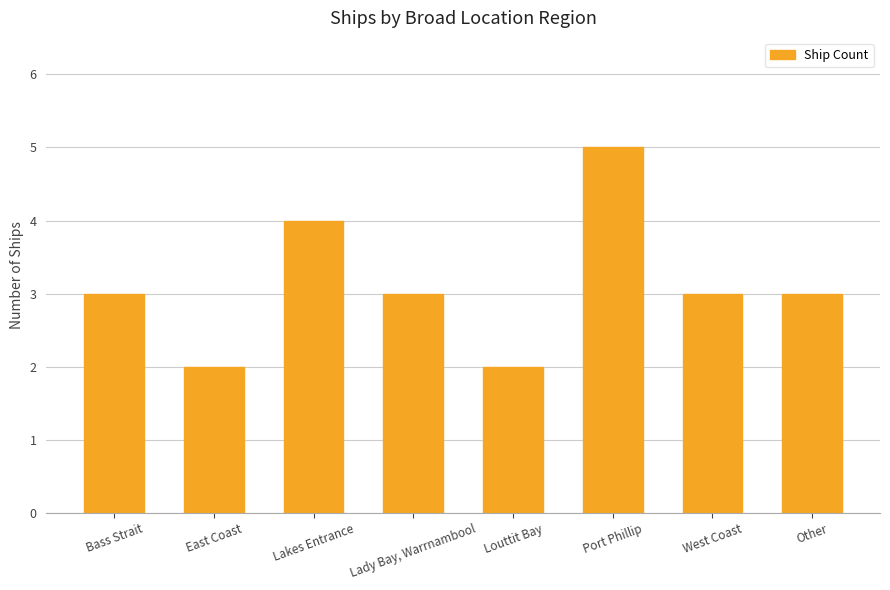

Is it true that the value at East Coast is 2?

True